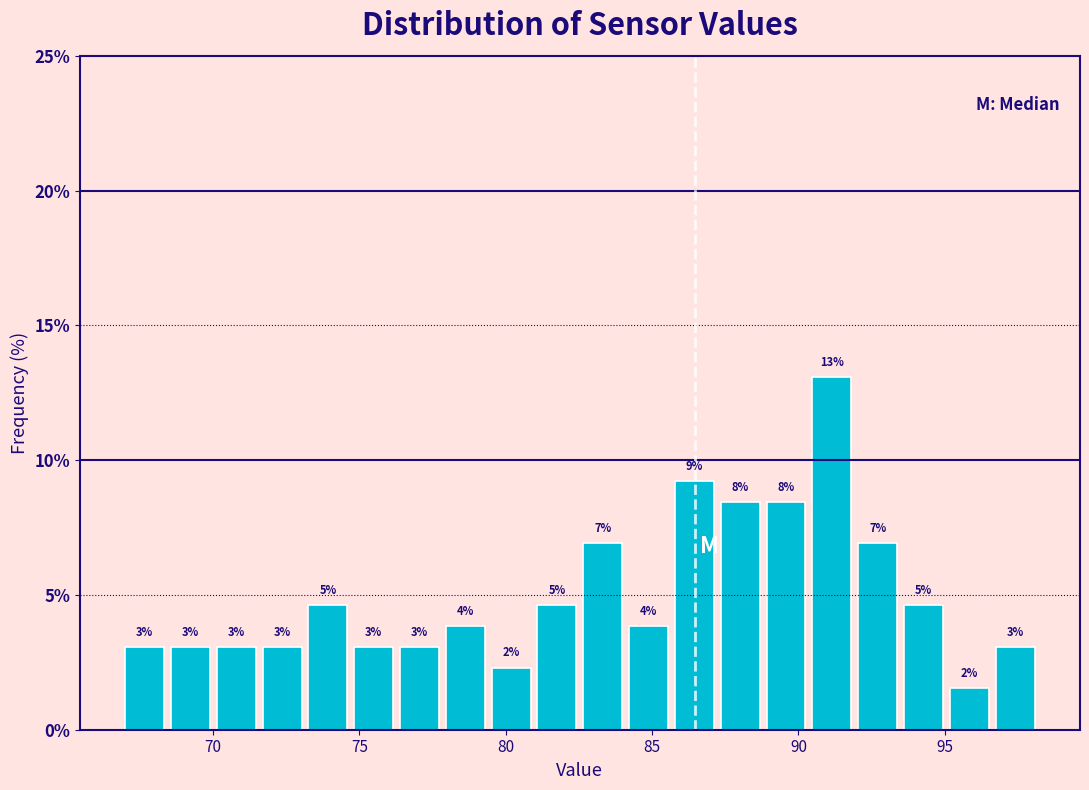

Around what value on the x-axis is the tallest bar? Give the approximate position of its centre, as read against the axis.

91.0